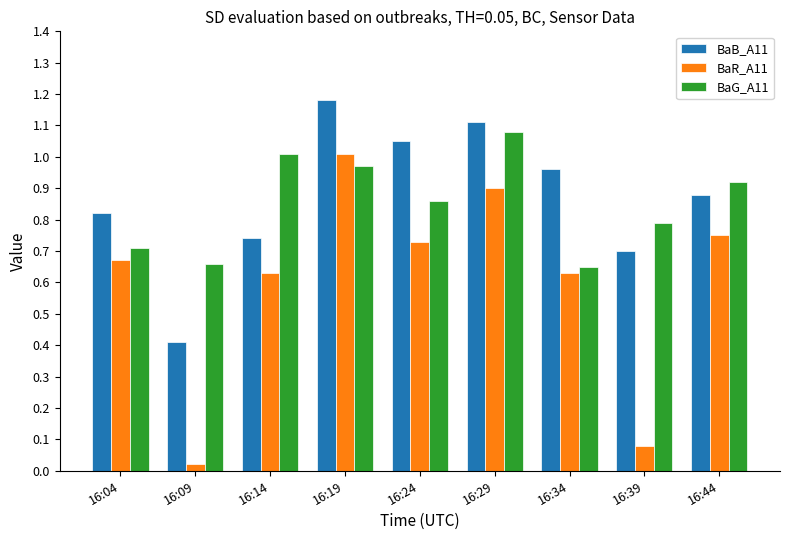

Is it true that BaB_A11 equals 0.4 at 16:24?

False